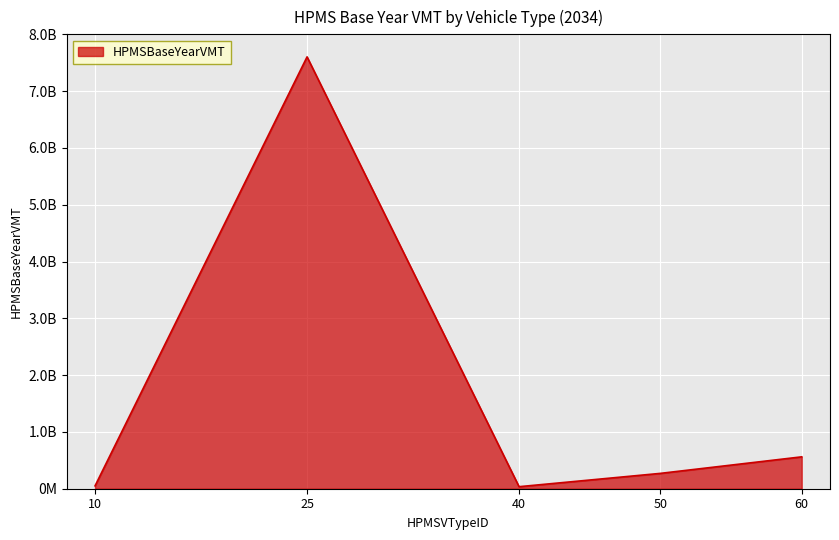

What is the value of the 5th point from the left?

561439381.2